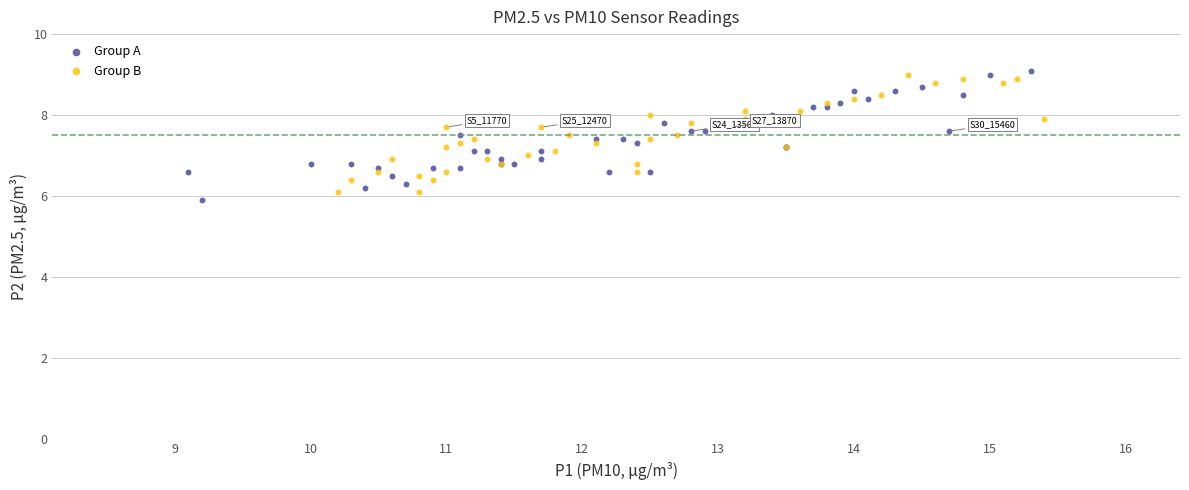

Which series contains the lowest Y value?

Group A